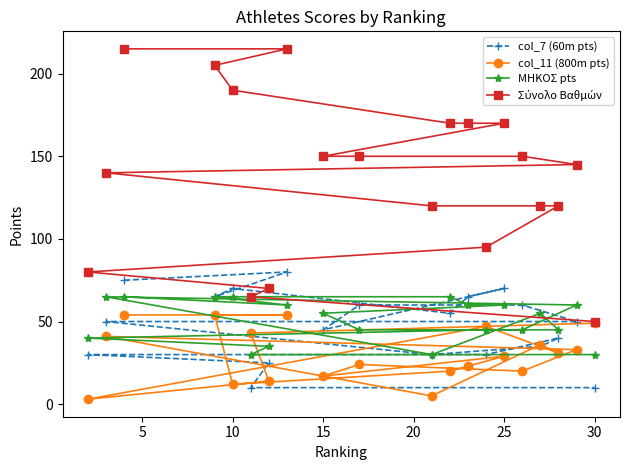

True or false: Σύνολο Βαθμών and col_11 (800m pts) cross at least once.

False